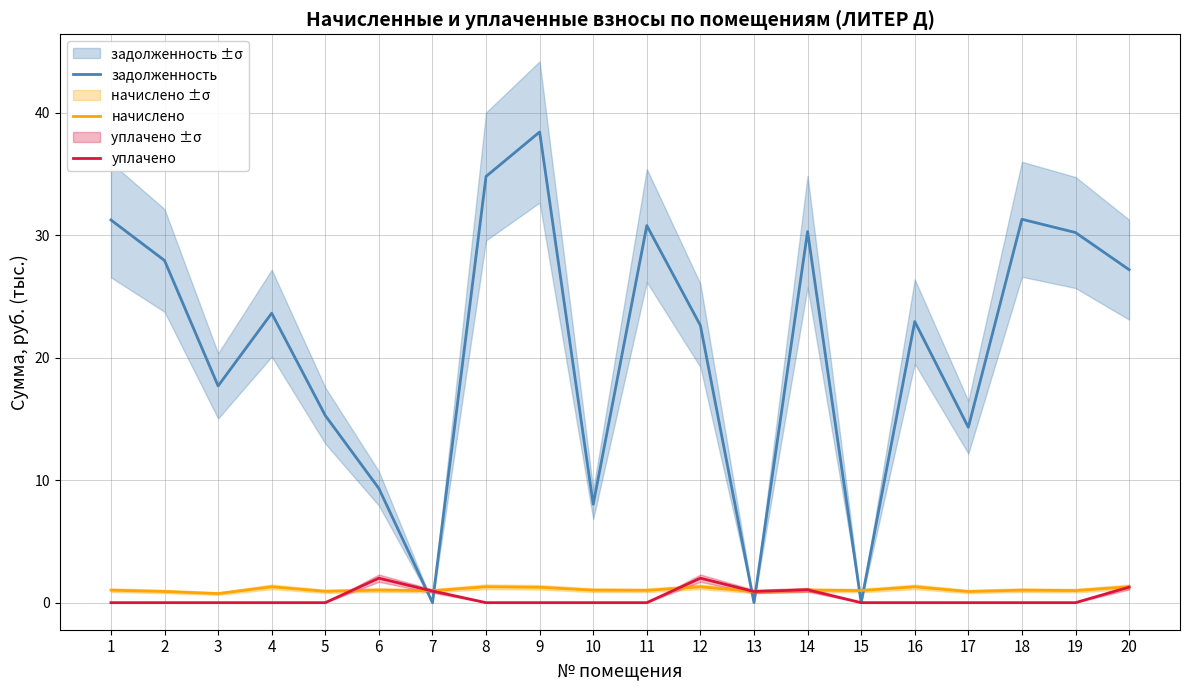

True or false: уплачено and начислено cross at least once.

True